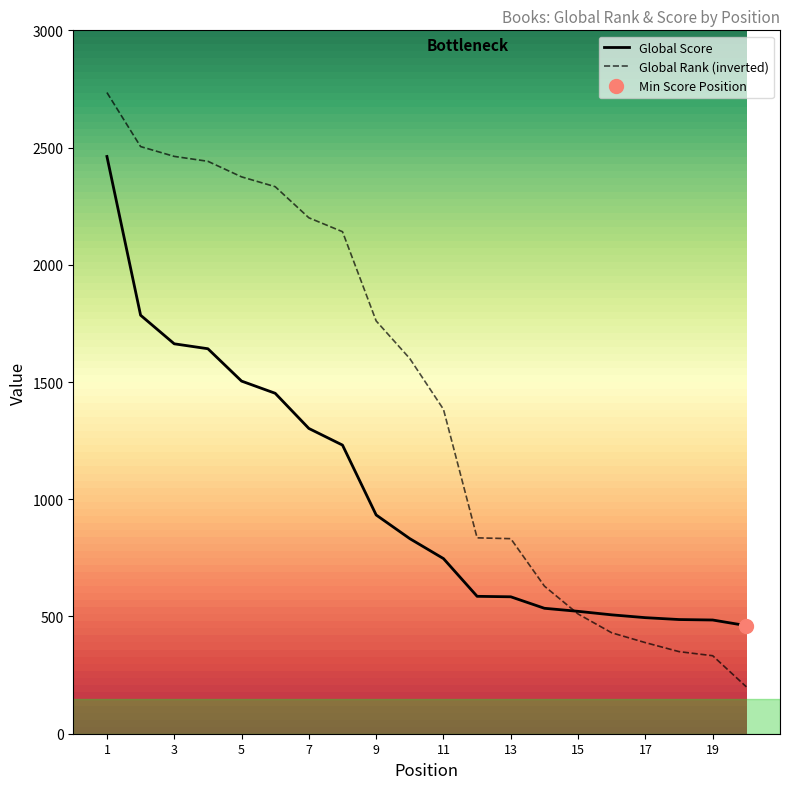

At which category is the sum across all series the highest?

1